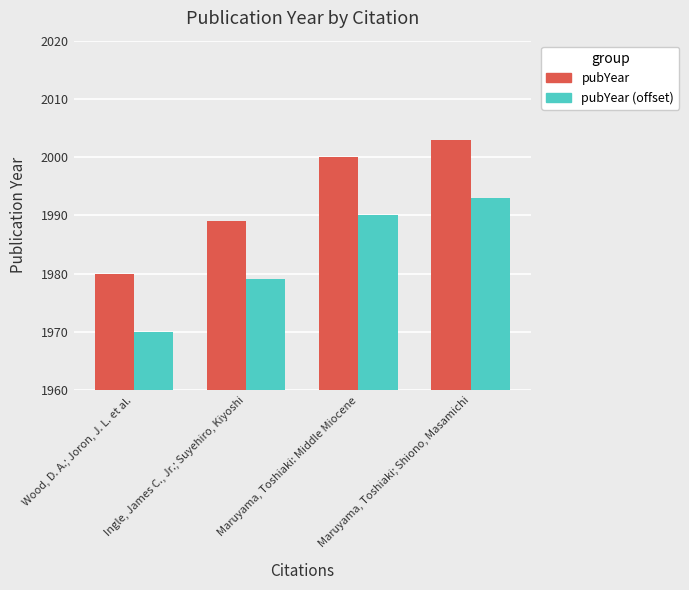

Reading left to right, transcribe all the data shown in this chart.

pubYear: 1980	1989	2000	2003
pubYear (offset): 1970	1979	1990	1993